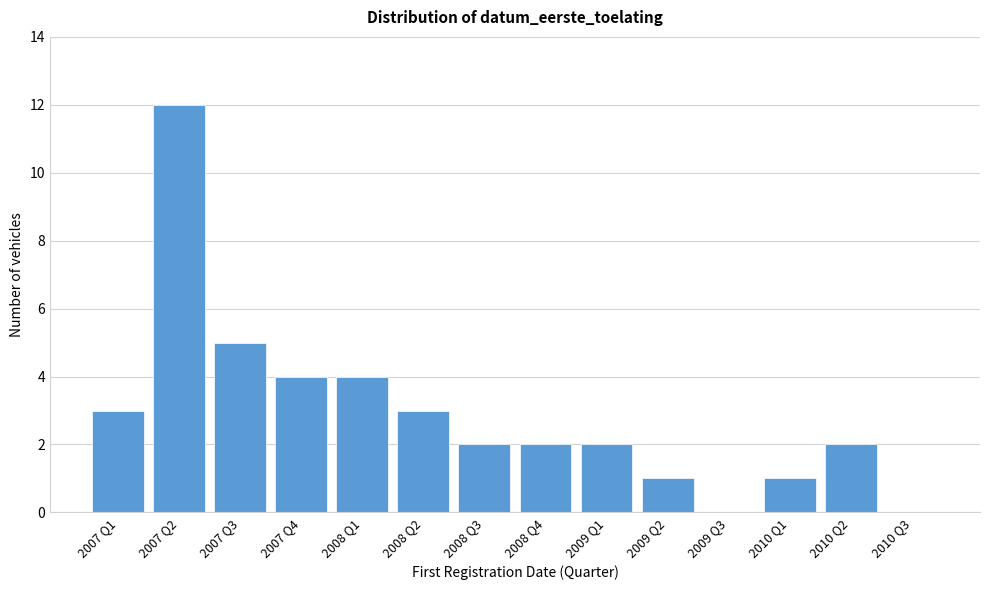

Reading left to right, list all the values displayed in this chart.

2007 Q1=3	2007 Q2=12	2007 Q3=5	2007 Q4=4	2008 Q1=4	2008 Q2=3	2008 Q3=2	2008 Q4=2	2009 Q1=2	2009 Q2=1	2009 Q3=0	2010 Q1=1	2010 Q2=2	2010 Q3=0